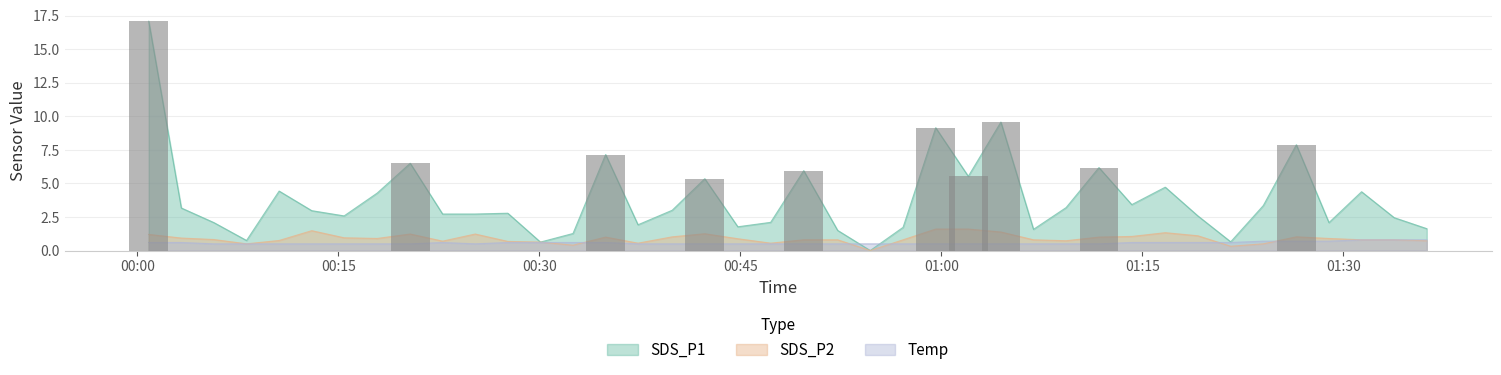

Between 2024/04/03 00:05:43 and 2024/04/03 00:00:51, which is larger?

2024/04/03 00:00:51